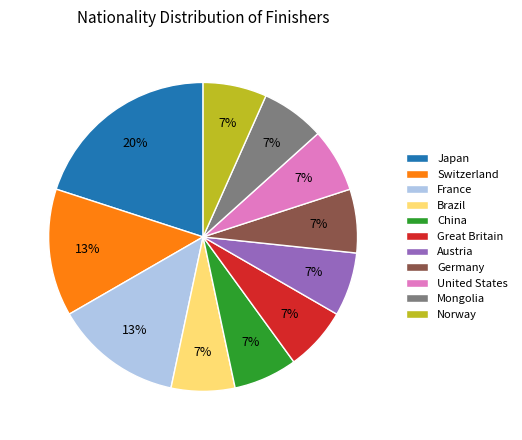

The Great Britain slice represents 7% of the pie. True or false?

True